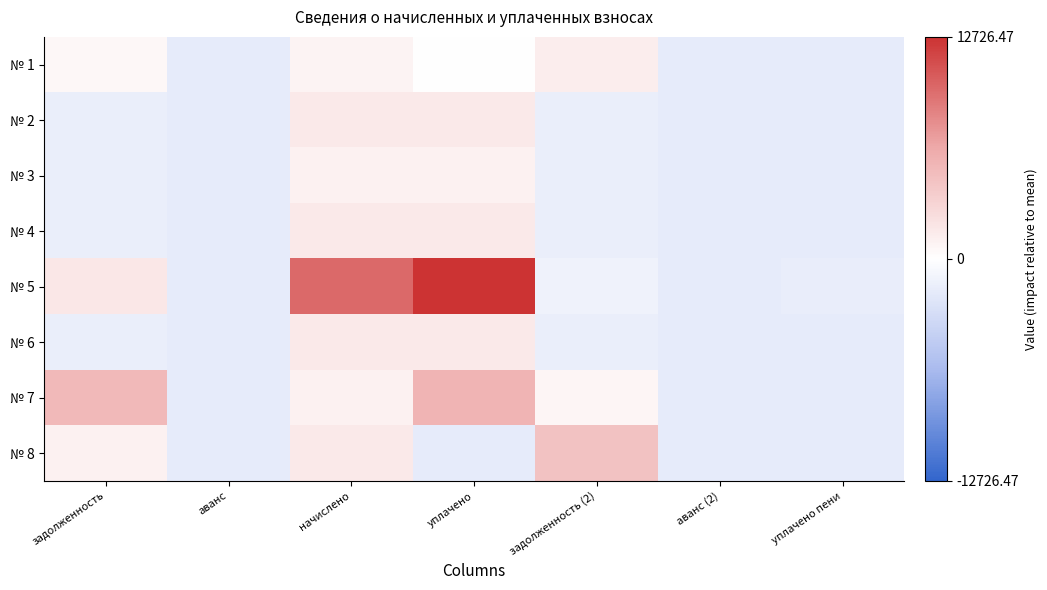

Rank the series at уплачено from highest to lowest value.

№ 5, № 7, № 4, № 2, № 6, № 3, № 1, № 8